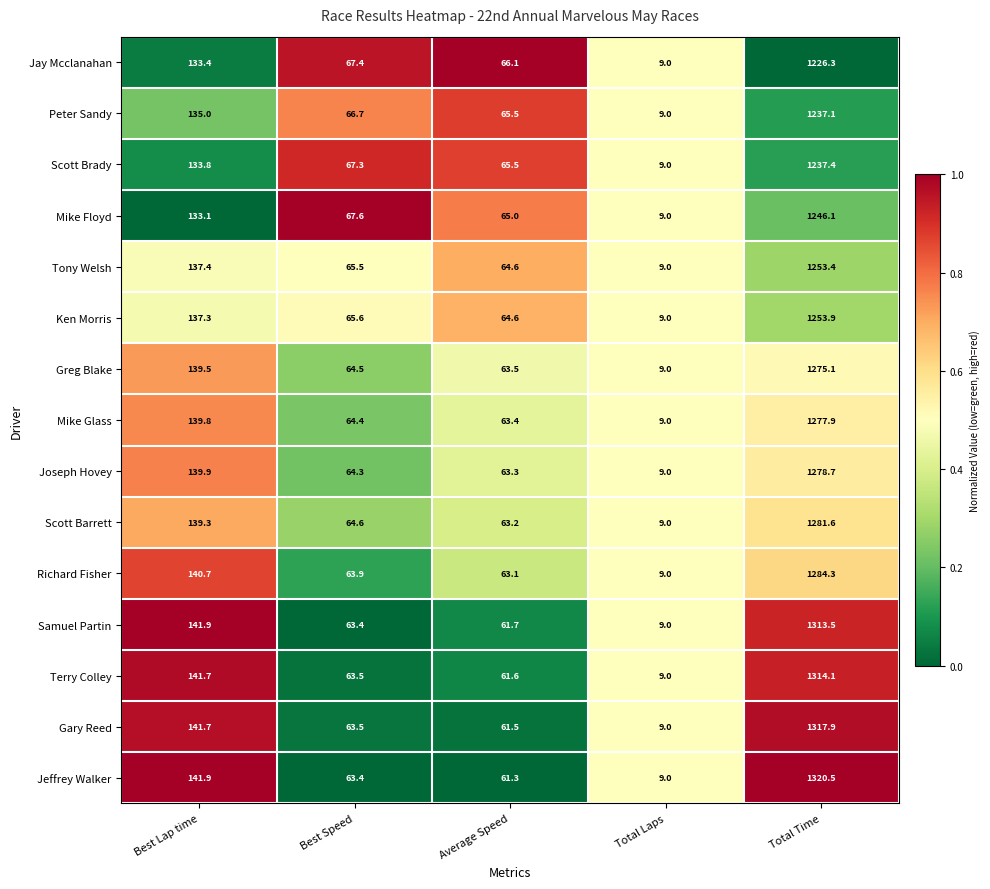

The Mike Floyd series shows 1246.1 at Total Time. True or false?

True